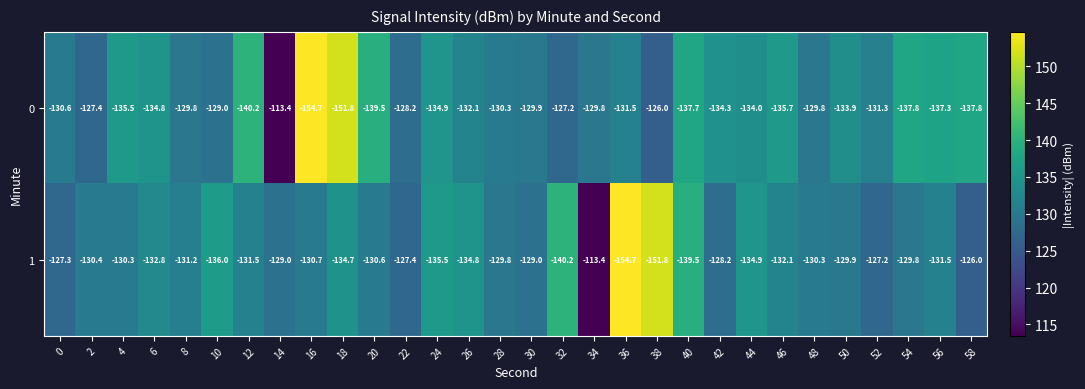

Which series has the largest total across all categories?

1